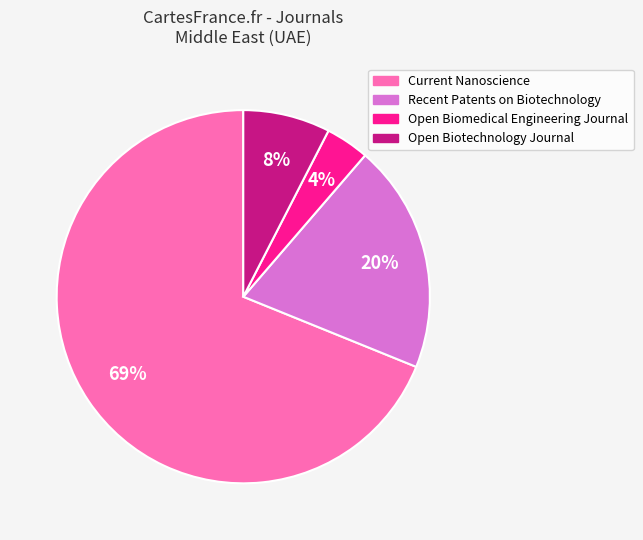

Rank the categories by value from highest to lowest.

Current Nanoscience, Recent Patents on Biotechnology, Open Biotechnology Journal, Open Biomedical Engineering Journal